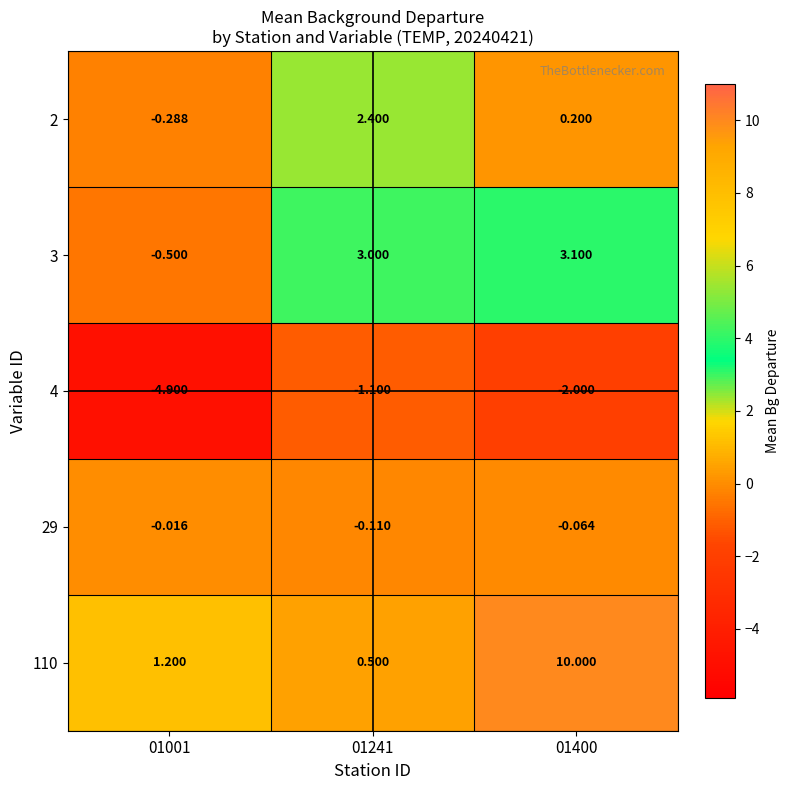

Count the number of data series in this chart.

5